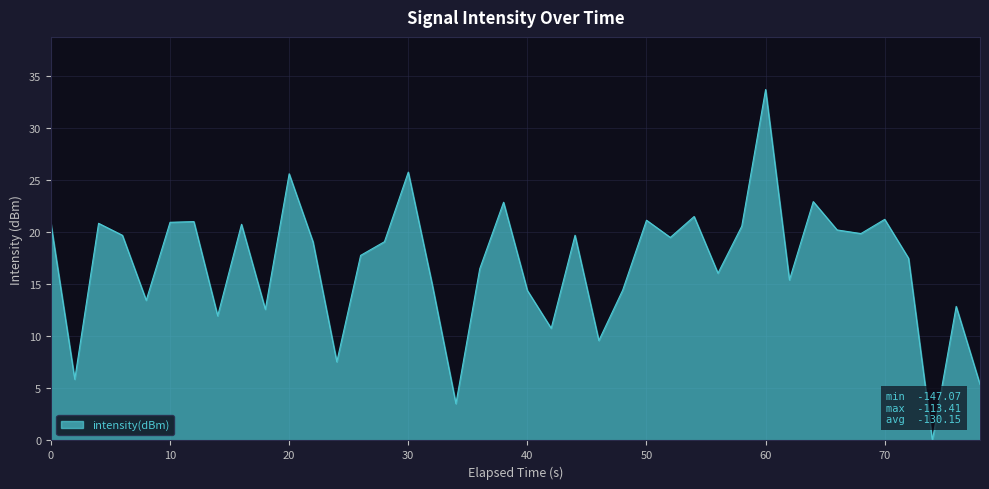

Does the chart display data point markers on the line(s)?

No